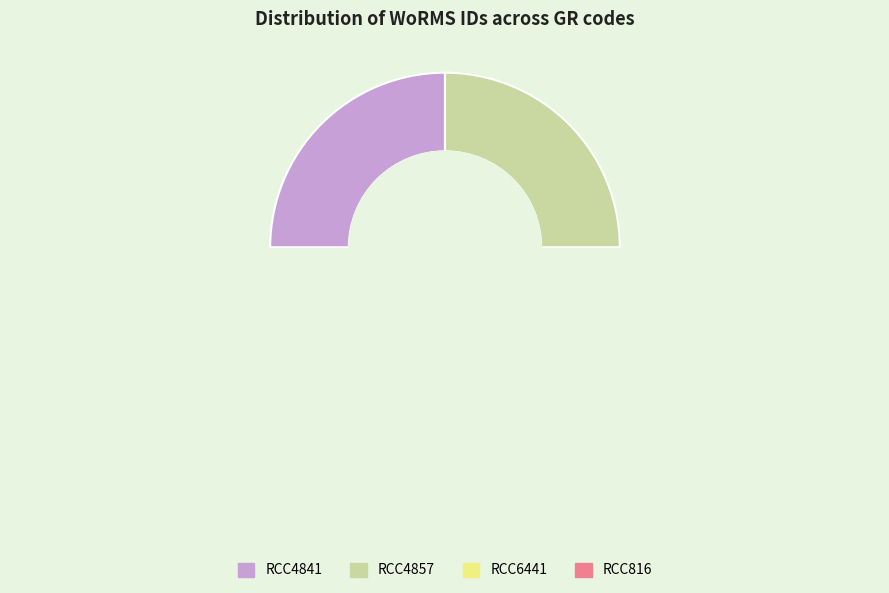

Which slice is the smallest?

RCC4841